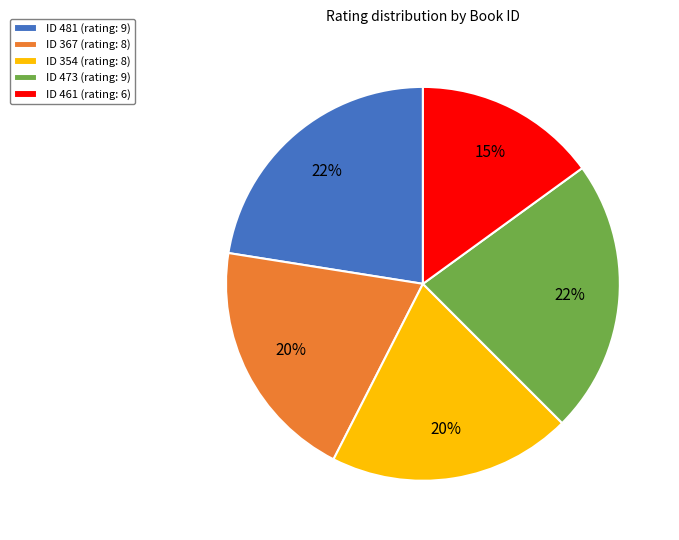

How many segments does this pie chart have?

5